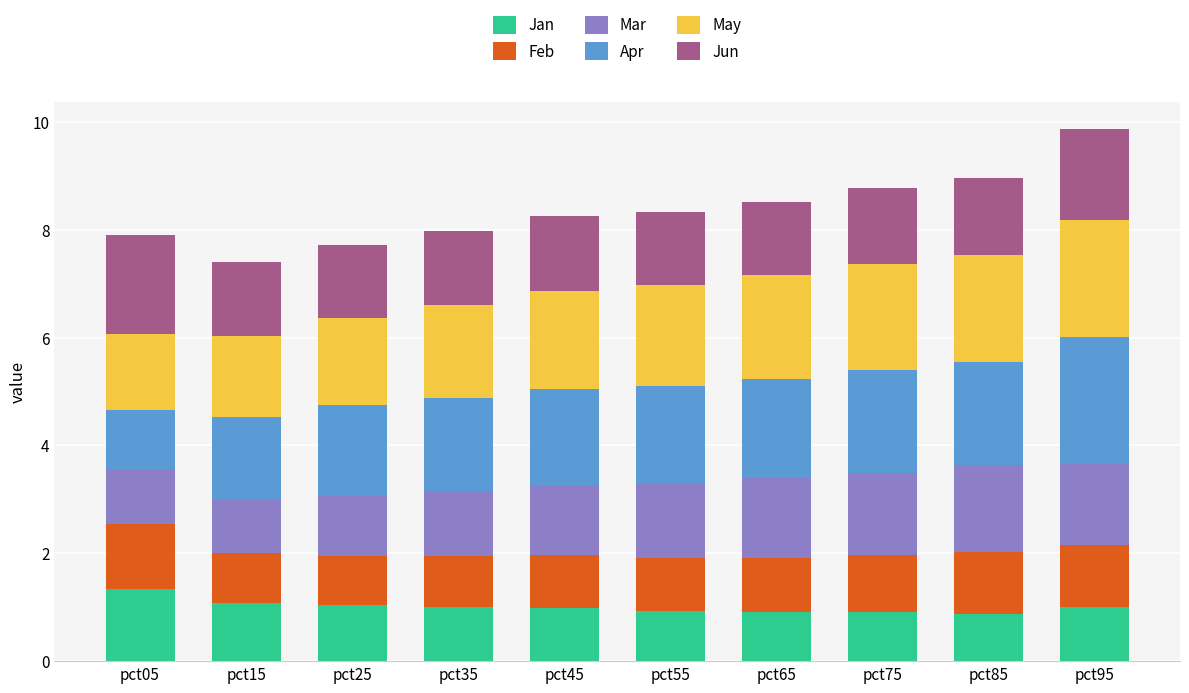

What is the sum of the Jan values at pct05 and pct15?

2.4